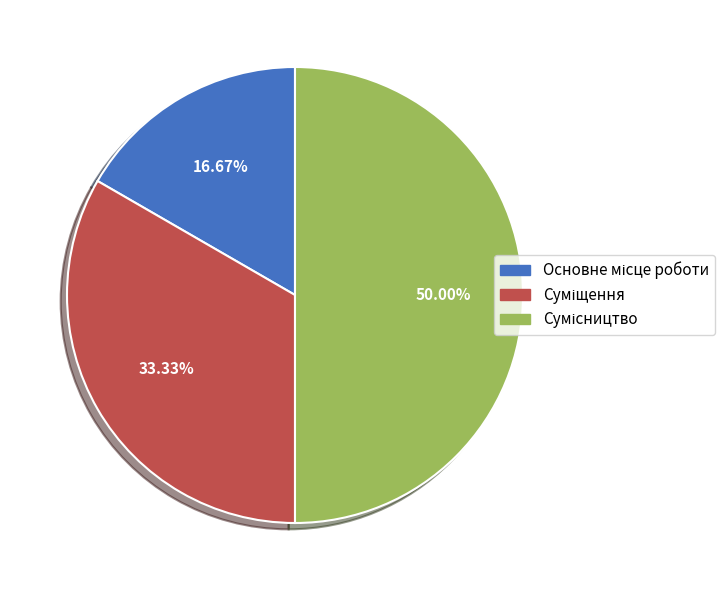

To the nearest percent, what portion does Основне місце роботи represent?

17%